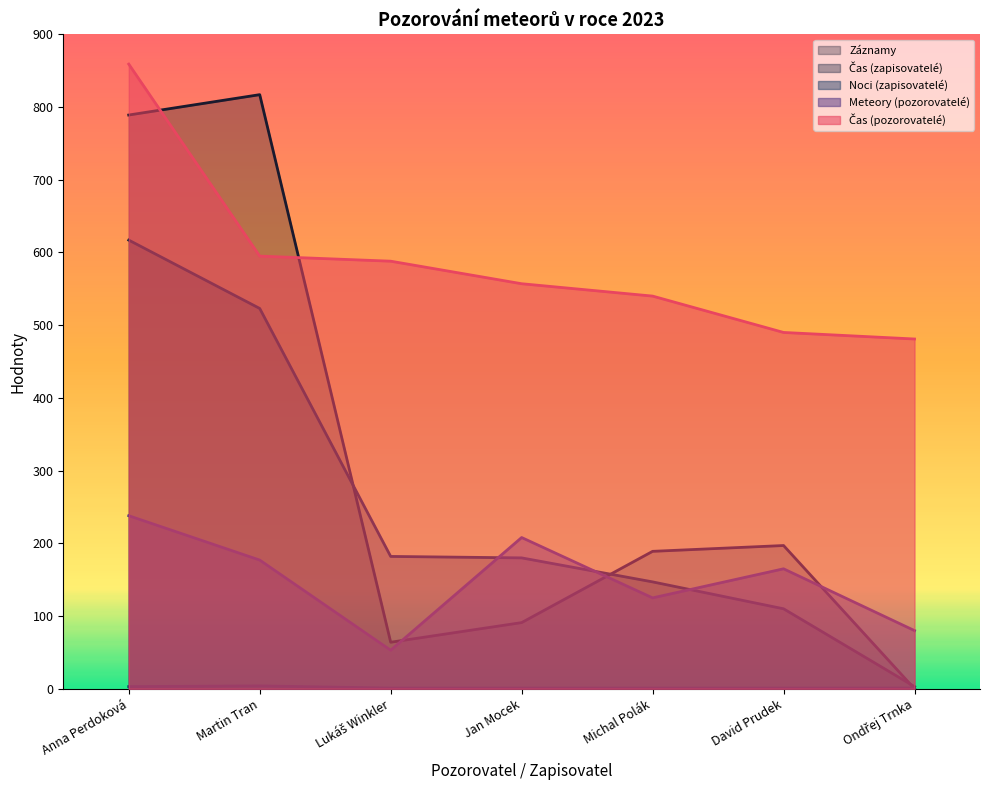

True or false: Meteory (pozorovatelé) and Čas (pozorovatelé) intersect in this chart.

False